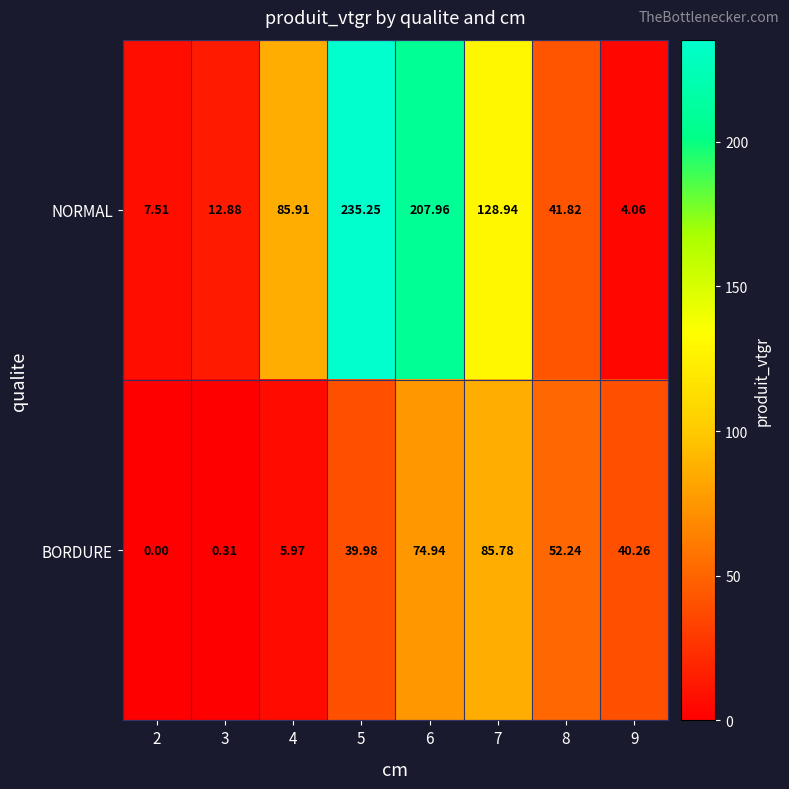

Which series has the largest total across all categories?

NORMAL